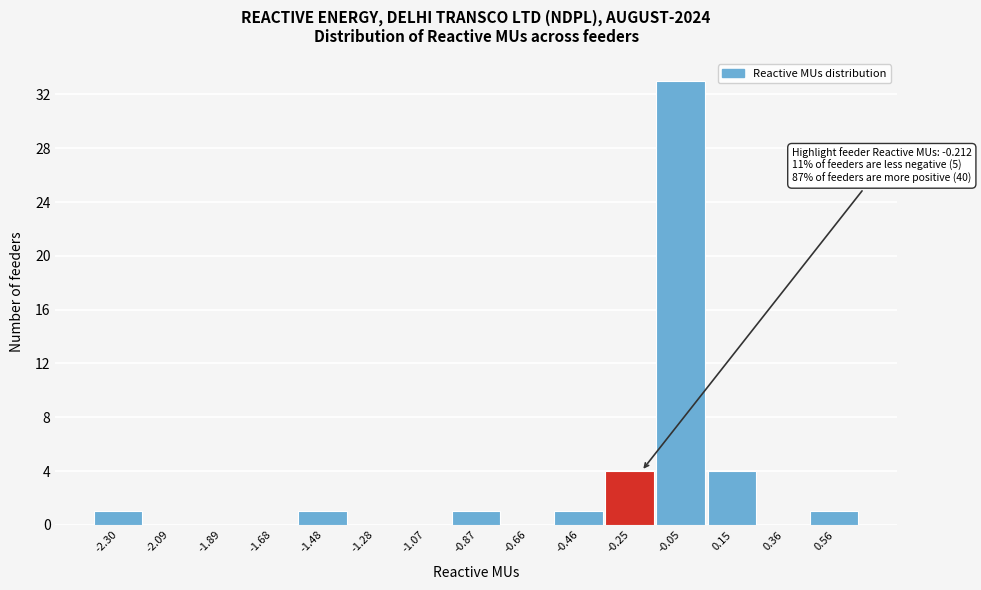

Which range on the x-axis has the tallest bar?

-0.15 to 0.05